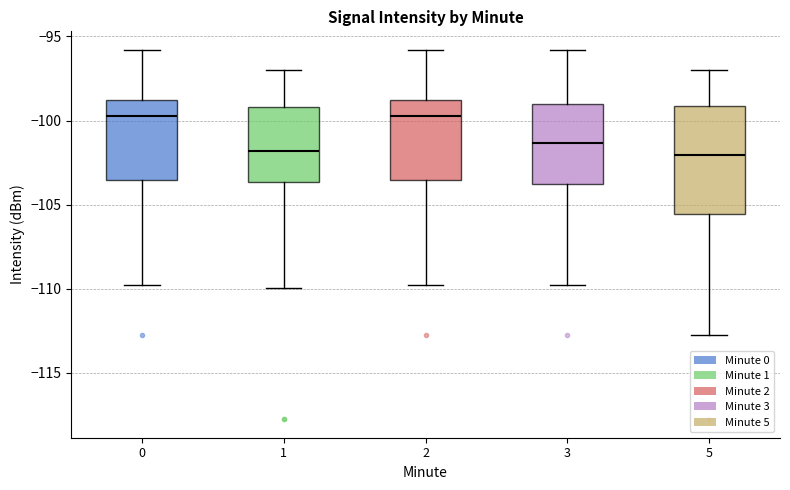

Where is the upper edge of the box at x = 5 on the y-axis? The values are not printed on the chart, so give them approximately, as read against the axis.

-99.0